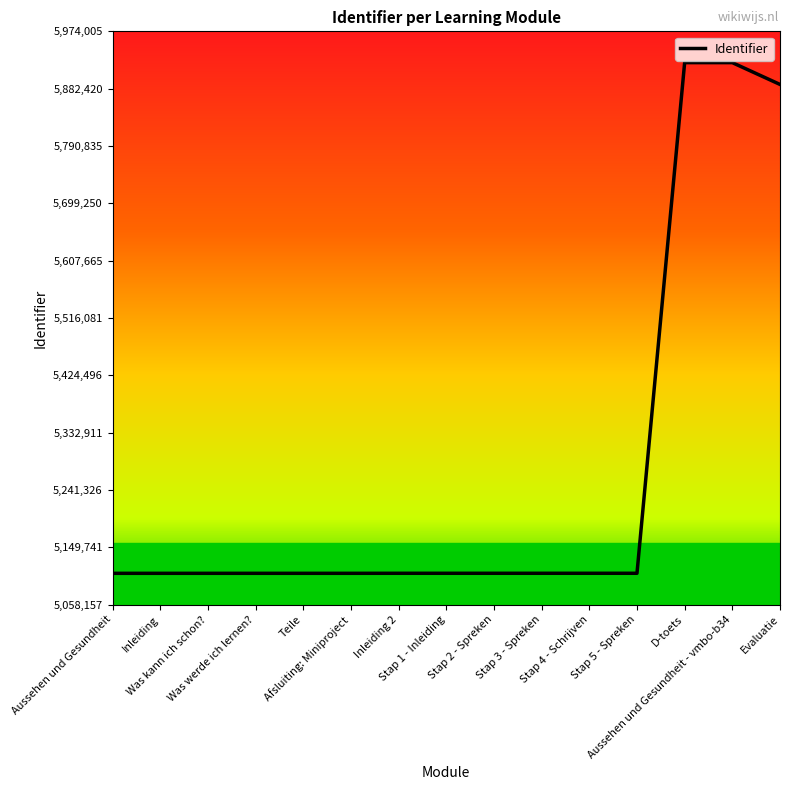

What is the maximum value shown in the chart?

5924005